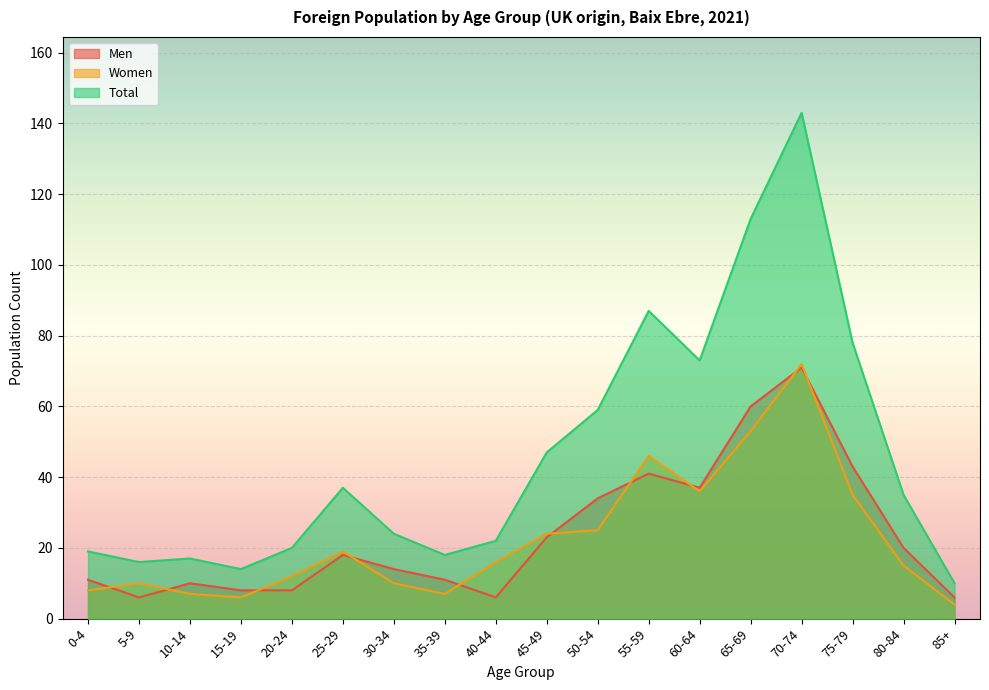

In Women, how many points are lower than both neighbors (excluding endpoints)?

3